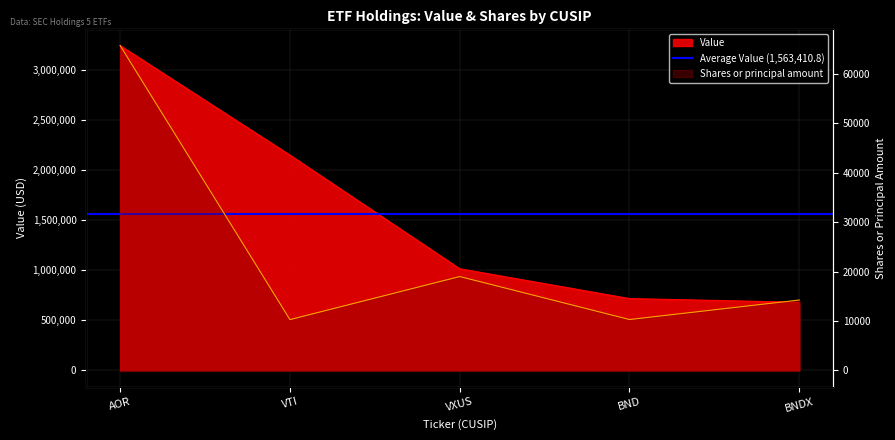

How many lines are shown in the chart?

2